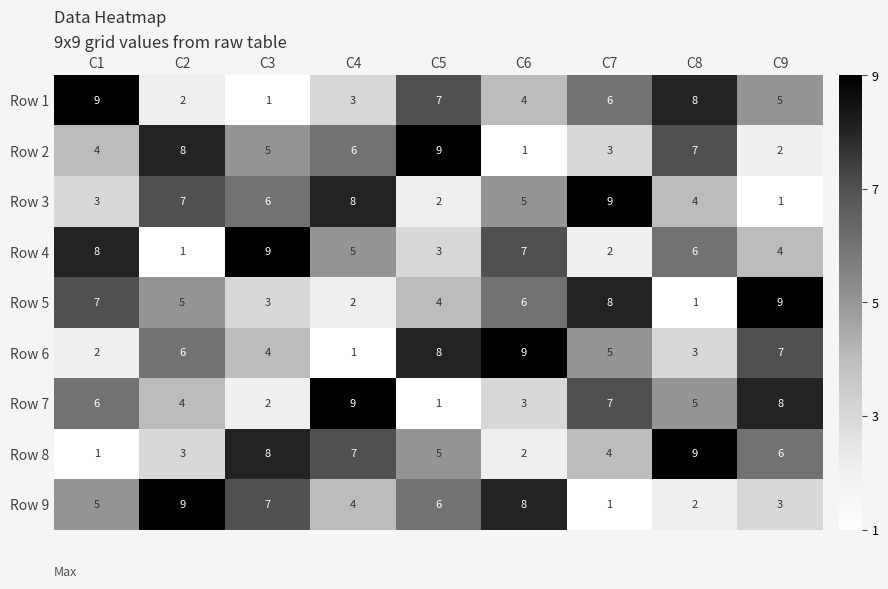

What is the maximum value shown in the chart?

9